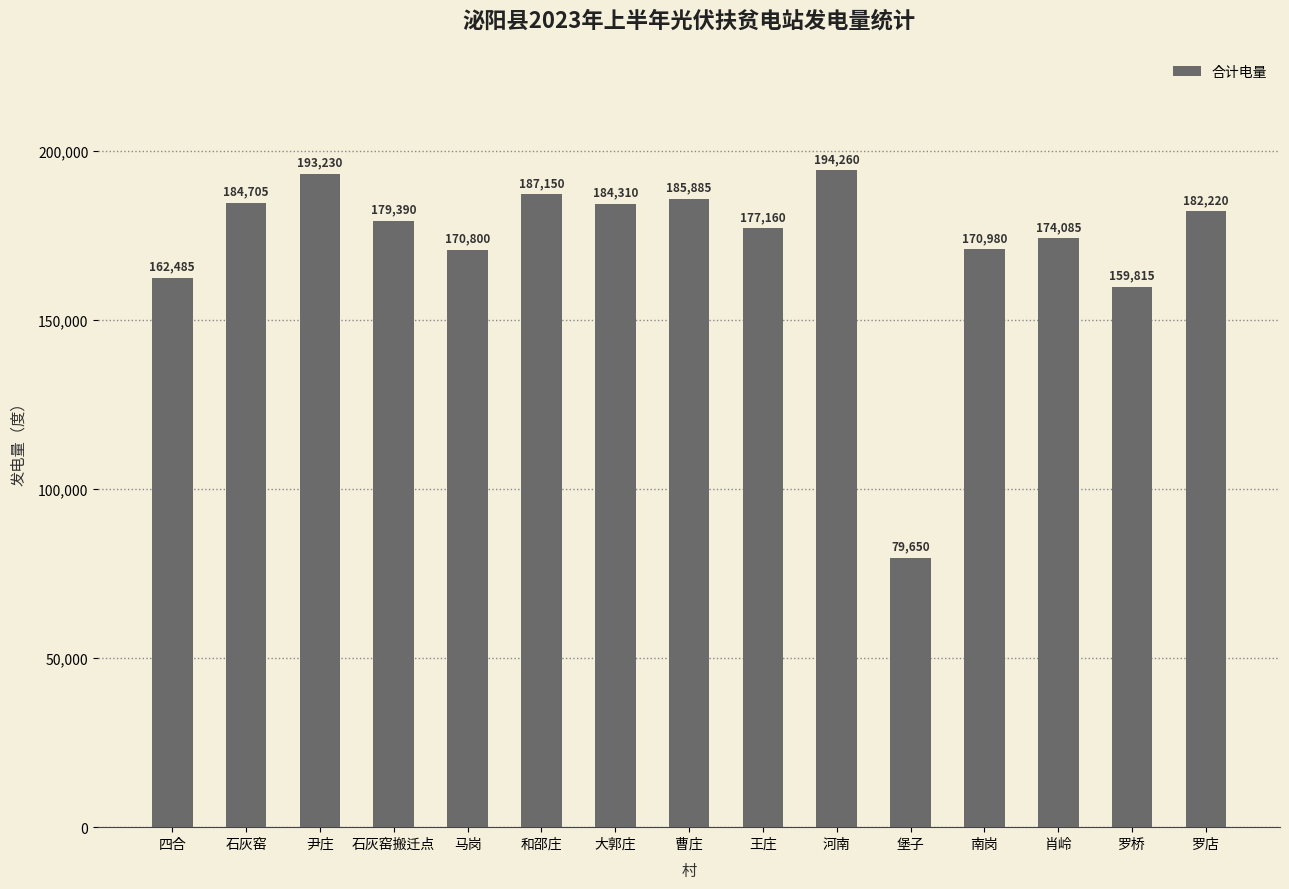

At which label is the value closest to 136955?

罗桥